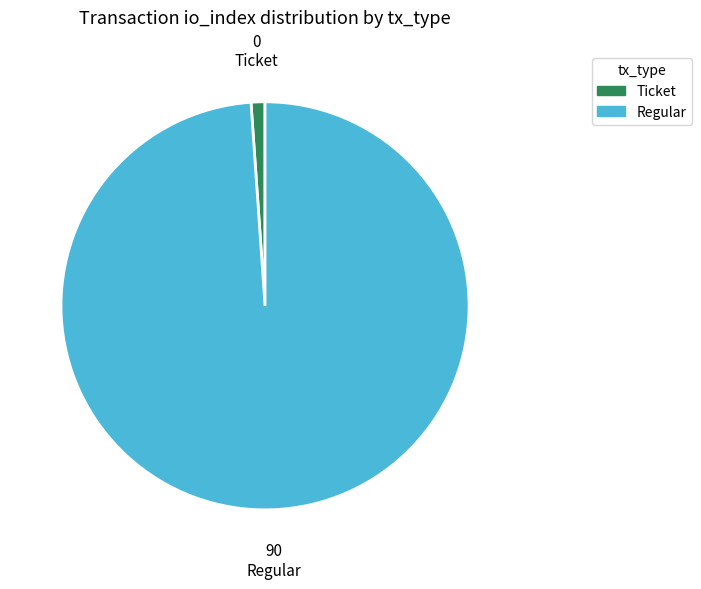

What is the smallest slice in the pie chart?

Ticket